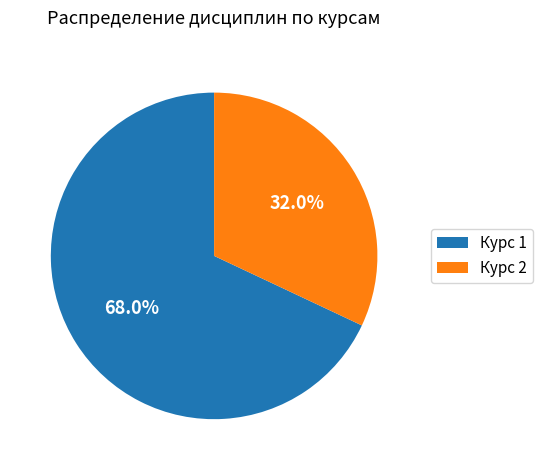

Combined, what portion of the pie is Курс 1 and Курс 2?

100.0%